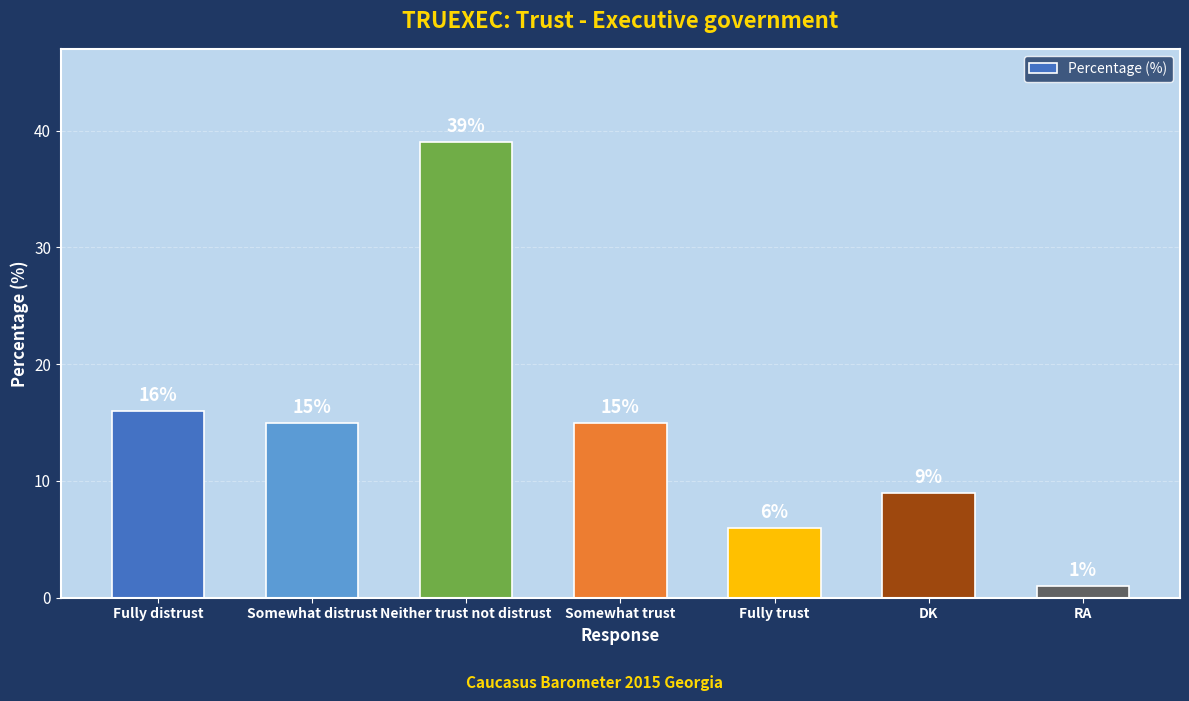

What is the difference between the maximum and minimum values?

38